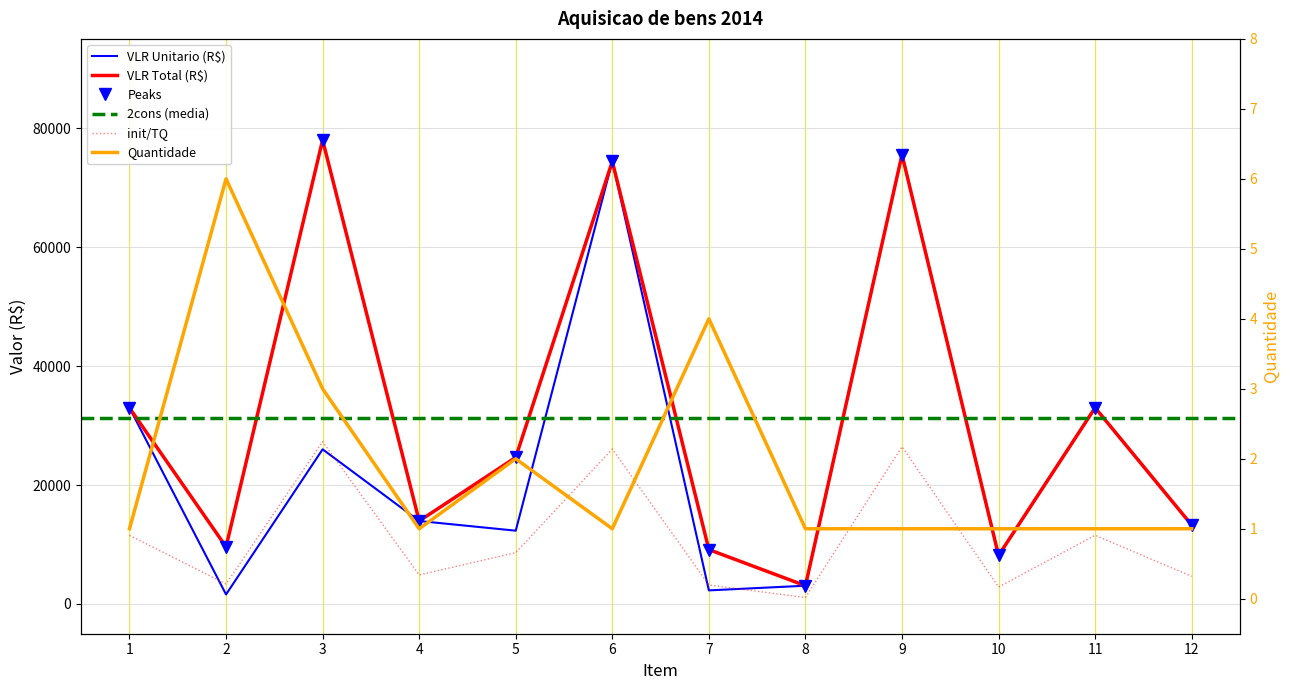

Which label corresponds to the smallest value in the chart?

1